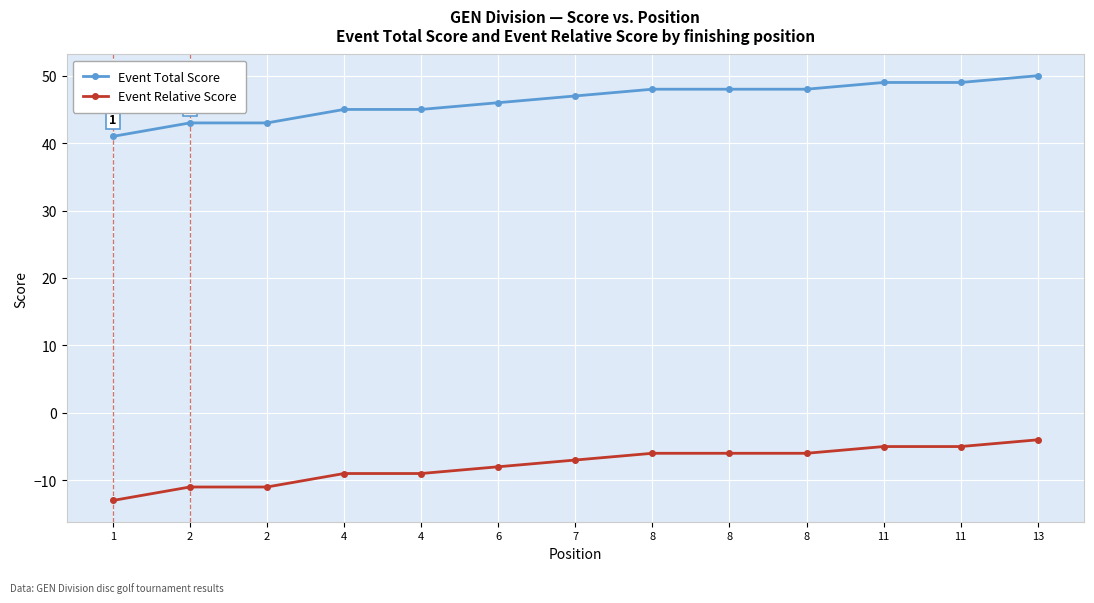

How many lines are shown in the chart?

2